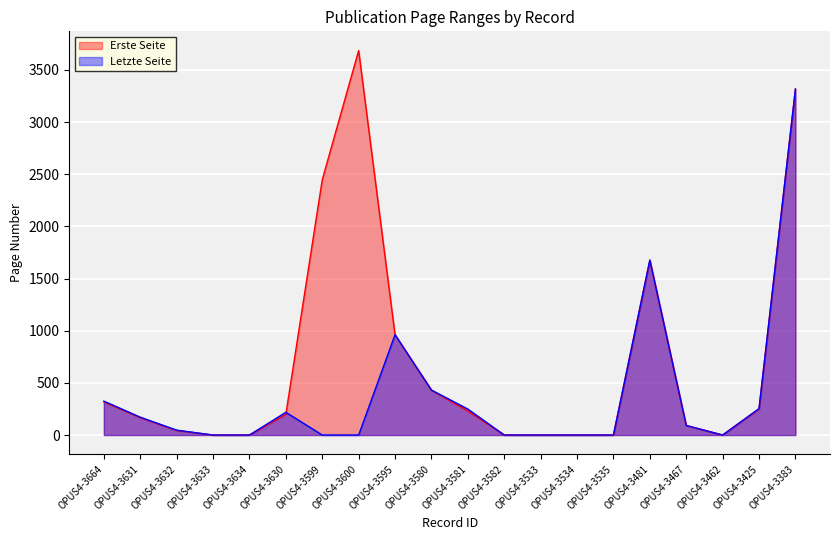

True or false: Letzte Seite has more than 2 interior local peaks.

True